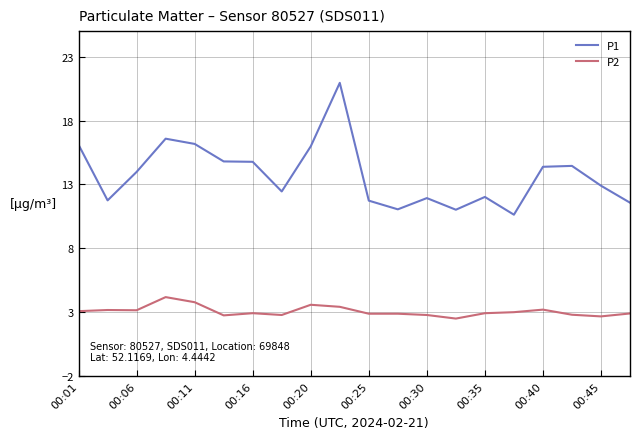

Rank the series by their maximum value, from highest to lowest.

P1, P2